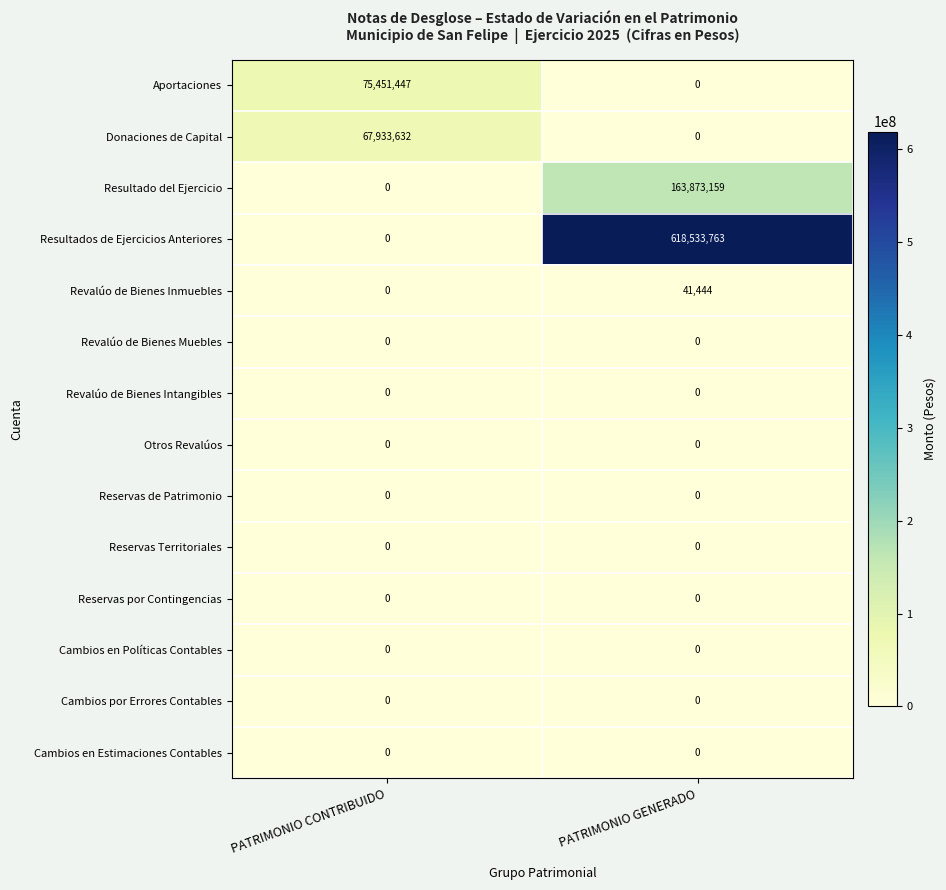

Where is Revalúo de Bienes Inmuebles nearest to the value 20722?

PATRIMONIO CONTRIBUIDO